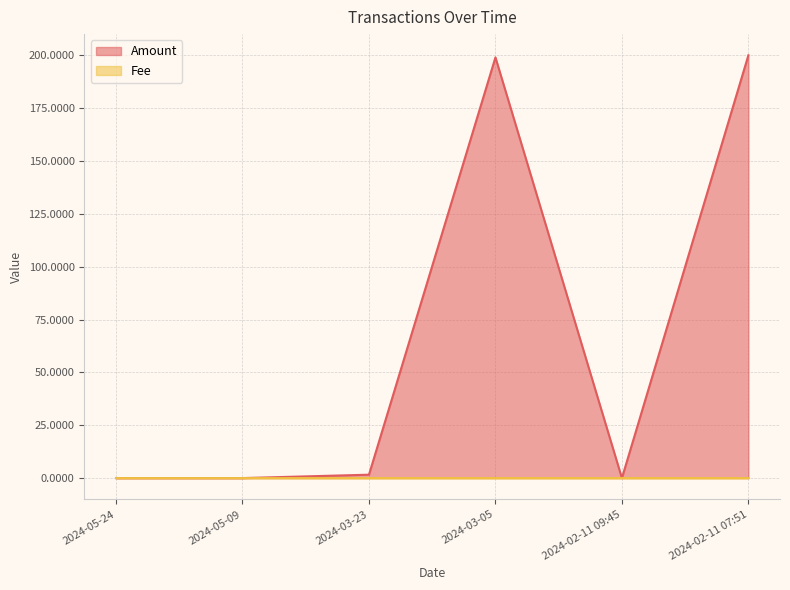

Is the value of Fee at 2024-03-23 greater than the value of Amount at 2024-05-24?

No